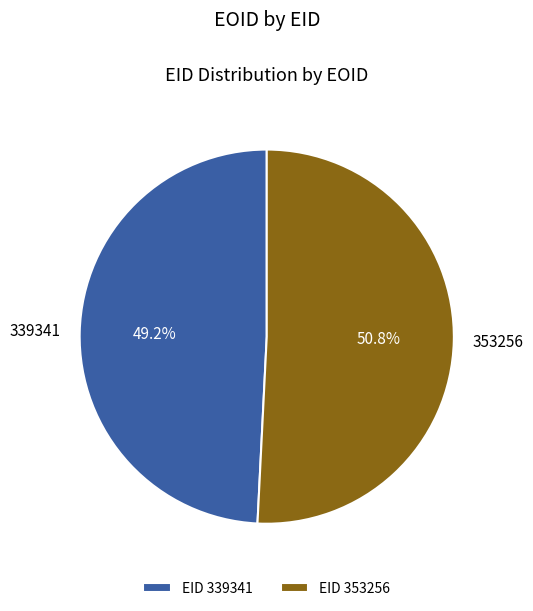

Rank the categories by value from highest to lowest.

353256, 339341